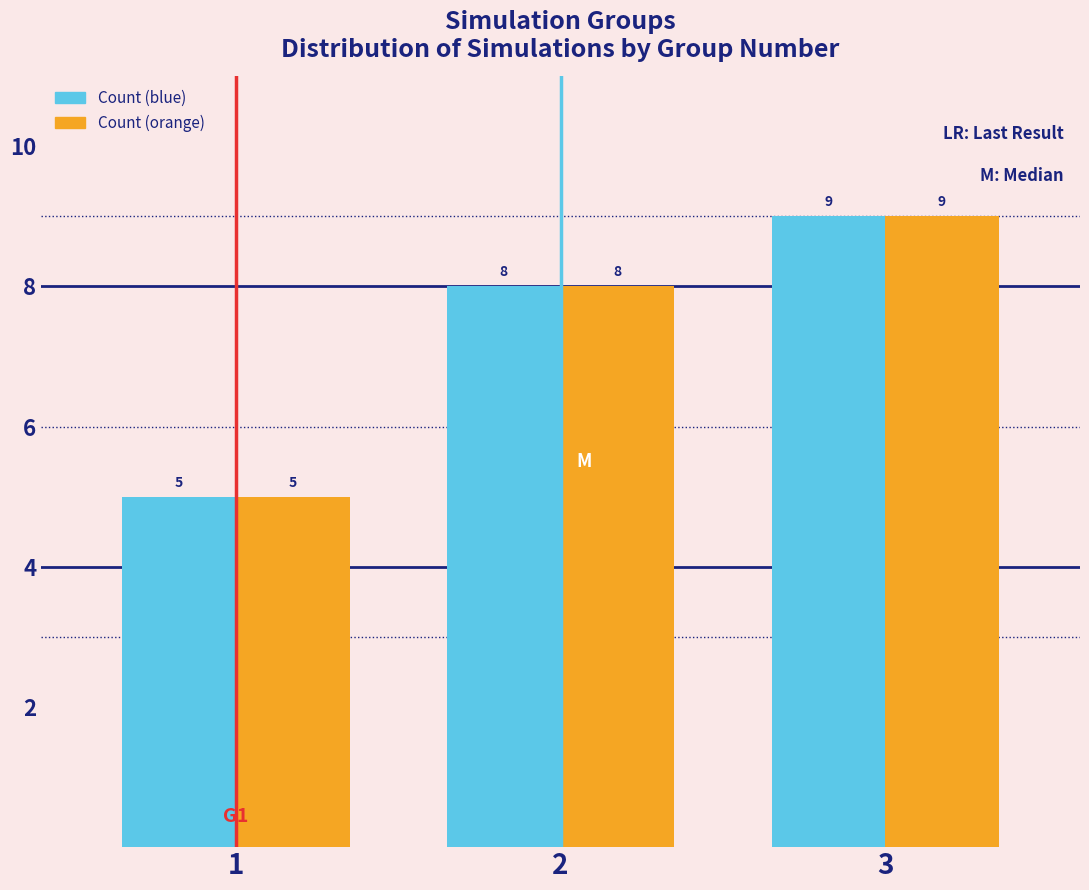

Reading right to left, extract all data points from this chart.

Count (blue): 3=9	2=8	1=5
Count (orange): 3=9	2=8	1=5